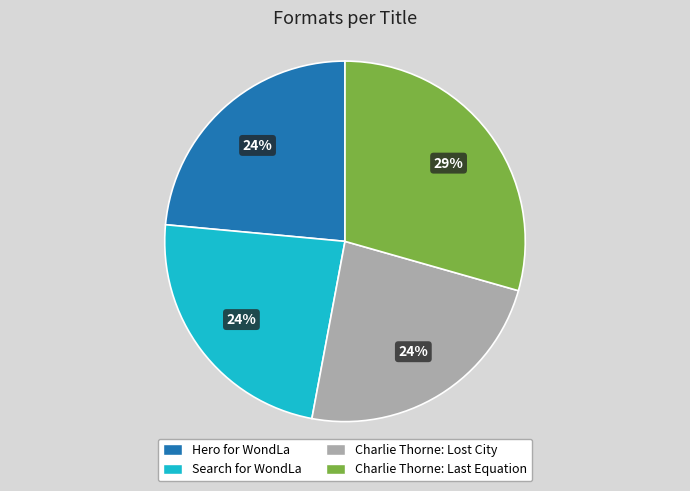

Which category has the biggest portion of the pie?

Charlie Thorne: Last Equation